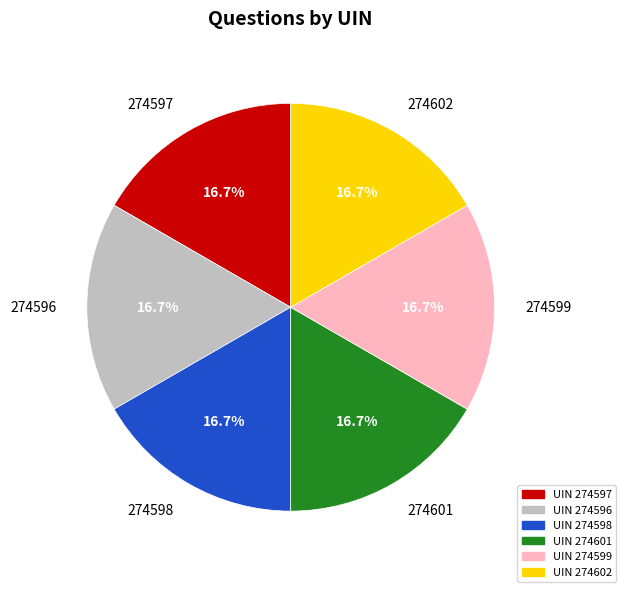

What percentage is the 274601 slice, to the nearest percent?

17%